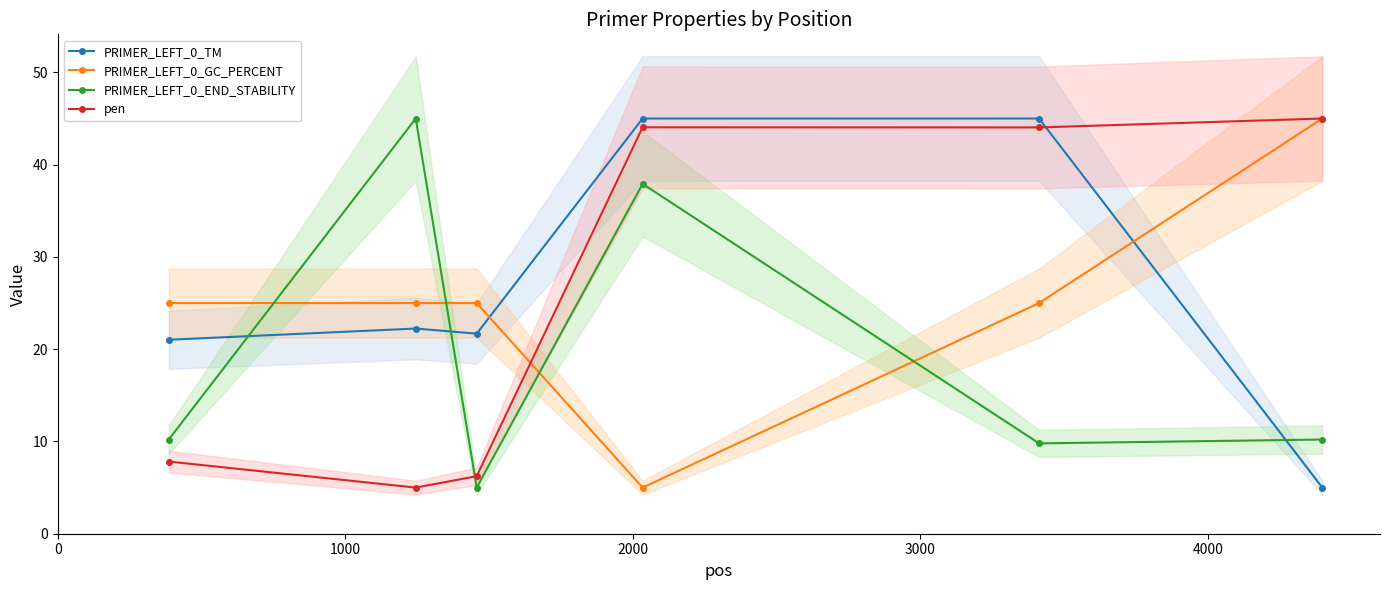

Which series ends up on top after the final intersection of PRIMER_LEFT_0_GC_PERCENT and PRIMER_LEFT_0_END_STABILITY?

PRIMER_LEFT_0_GC_PERCENT